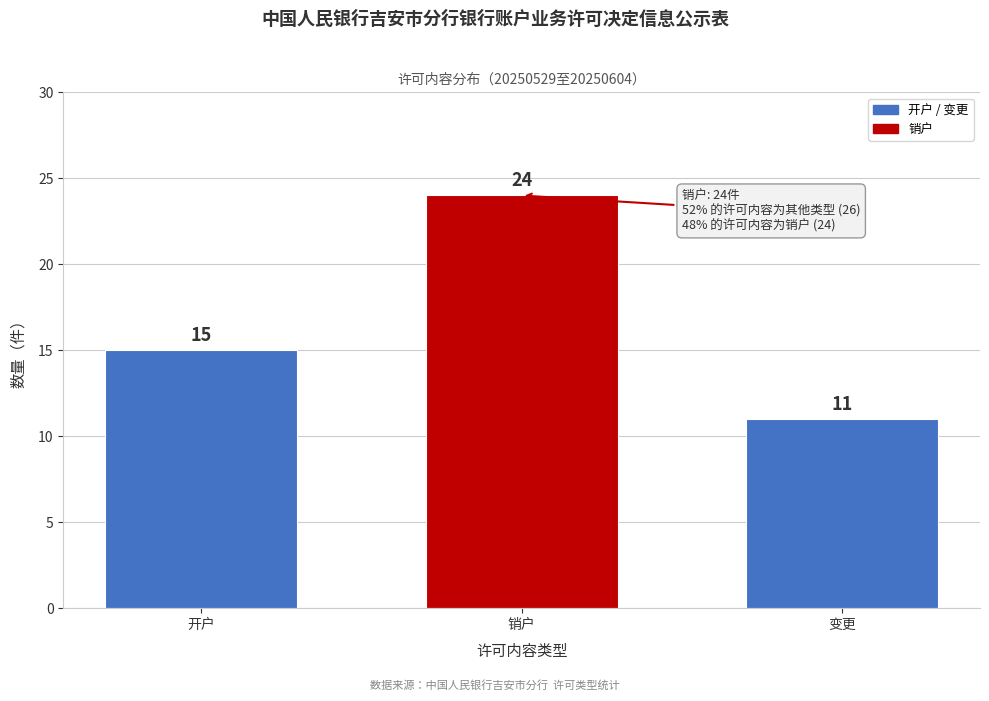

Reading left to right, transcribe all the data shown in this chart.

开户=15	销户=24	变更=11